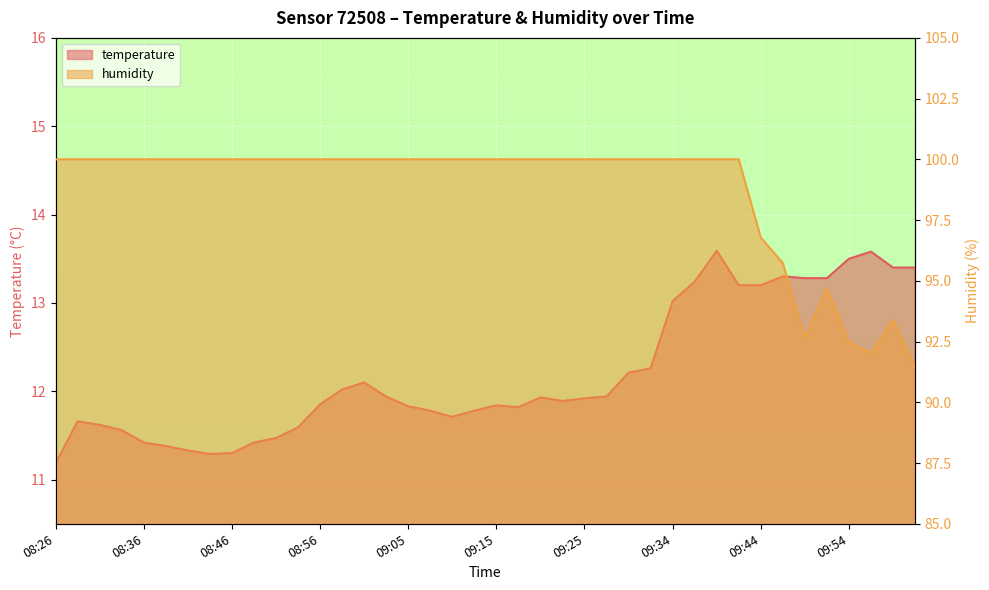

Reading left to right, list all the values displayed in this chart.

temperature: 08:26=11.2	08:29=11.7	08:31=11.6	08:34=11.6	08:36=11.4	08:39=11.4	08:41=11.3	08:43=11.3	08:46=11.3	08:48=11.4	08:51=11.5	08:53=11.6	08:56=11.8	08:58=12.0	09:00=12.1	09:03=11.9	09:05=11.8	09:08=11.8	09:10=11.7	09:13=11.8	09:15=11.8	09:17=11.8	09:20=11.9	09:22=11.9	09:25=11.9	09:27=11.9	09:30=12.2	09:32=12.3	09:34=13.0	09:37=13.2	09:39=13.6	09:42=13.2	09:44=13.2	09:47=13.3	09:49=13.3	09:51=13.3	09:54=13.5	09:56=13.6	09:59=13.4	10:01=13.4
humidity: 08:26=100.0	08:29=100.0	08:31=100.0	08:34=100.0	08:36=100.0	08:39=100.0	08:41=100.0	08:43=100.0	08:46=100.0	08:48=100.0	08:51=100.0	08:53=100.0	08:56=100.0	08:58=100.0	09:00=100.0	09:03=100.0	09:05=100.0	09:08=100.0	09:10=100.0	09:13=100.0	09:15=100.0	09:17=100.0	09:20=100.0	09:22=100.0	09:25=100.0	09:27=100.0	09:30=100.0	09:32=100.0	09:34=100.0	09:37=100.0	09:39=100.0	09:42=100.0	09:44=96.8	09:47=95.7	09:49=92.6	09:51=94.7	09:54=92.5	09:56=92.0	09:59=93.4	10:01=91.4